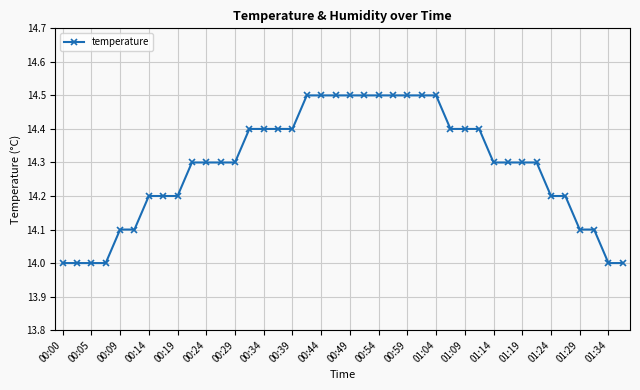

What is the value of the 26th point from the left?

14.5